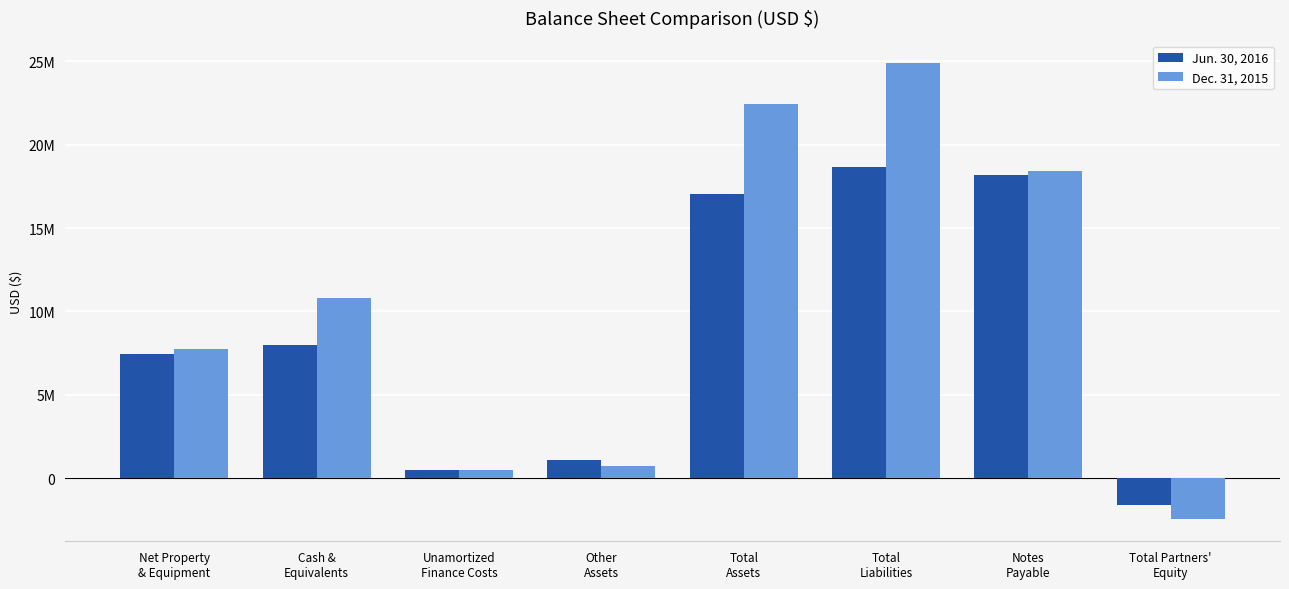

Are the bars grouped side by side (vs. stacked)?

Yes